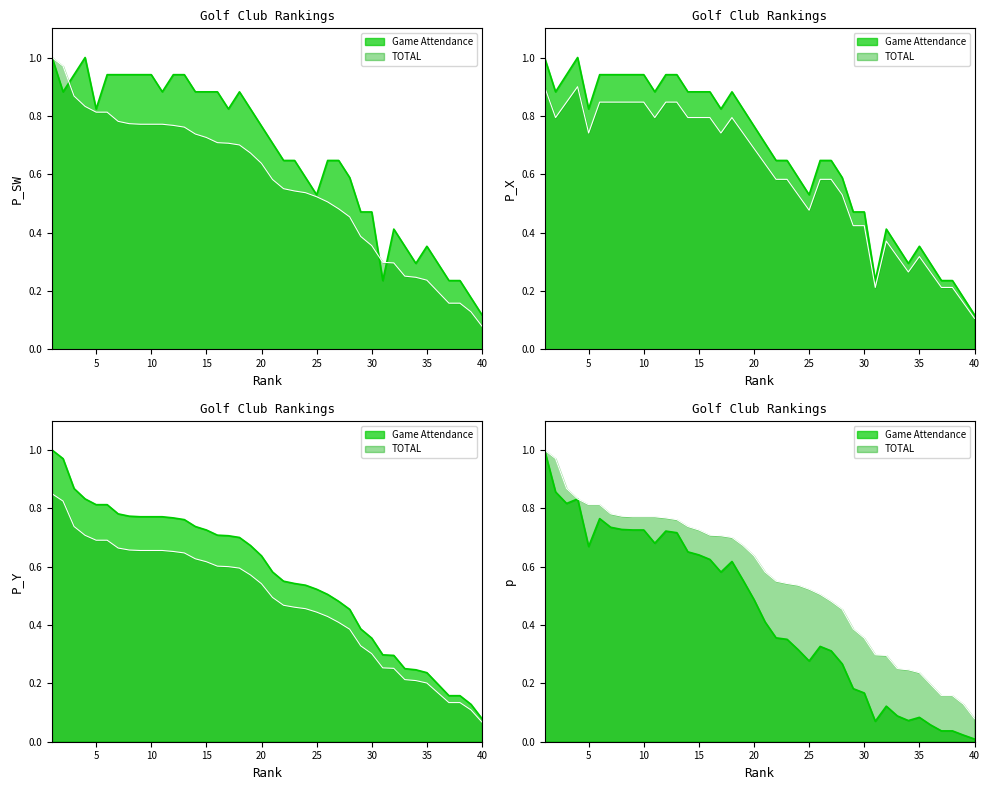

In Game Attendance, how many points are lower than both neighbors (excluding endpoints)?

7